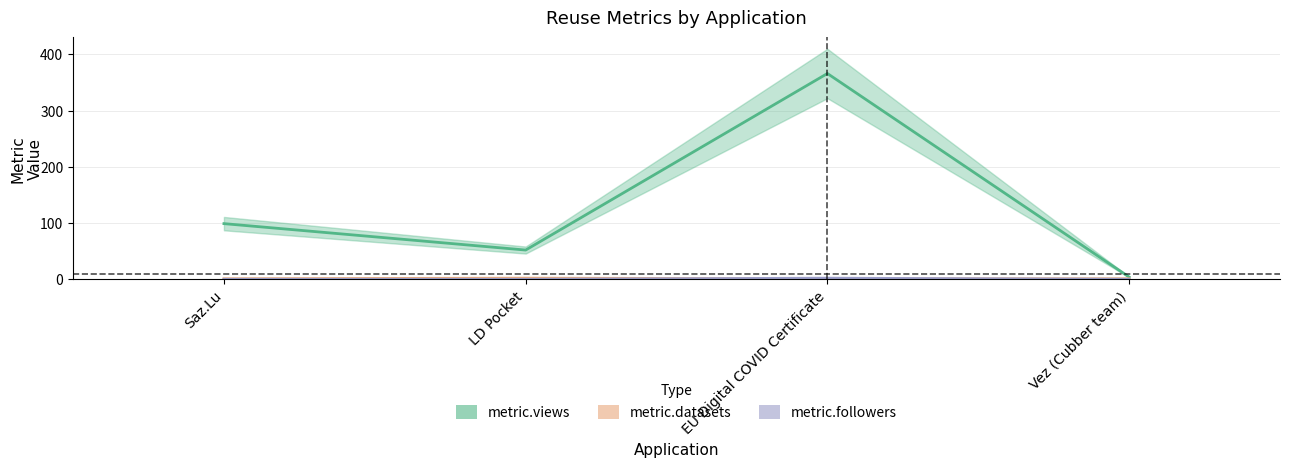

How many lines are shown in the chart?

3